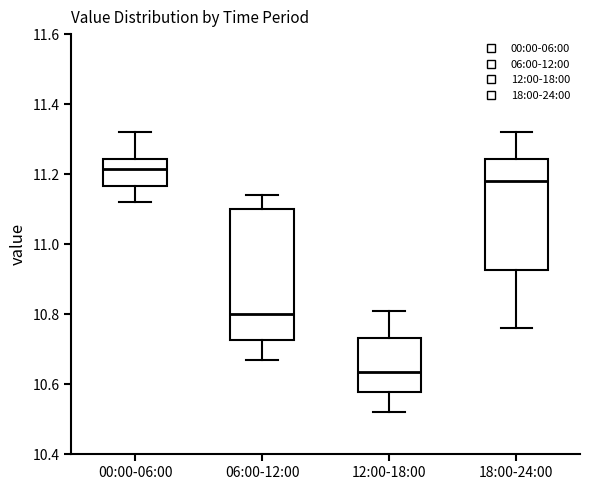

Reading left to right, read every box against the y-axis: the position of its median line, the range the box covers, and the ends of its whiskers. The values are not printed on the chart, so give them approximately, as read against the axis.

00:00-06:00: median 11.22, box 11.16 to 11.24, whiskers 11.12 to 11.32
06:00-12:00: median 10.80, box 10.72 to 11.10, whiskers 10.68 to 11.14
12:00-18:00: median 10.64, box 10.58 to 10.74, whiskers 10.52 to 10.82
18:00-24:00: median 11.18, box 10.92 to 11.24, whiskers 10.76 to 11.32